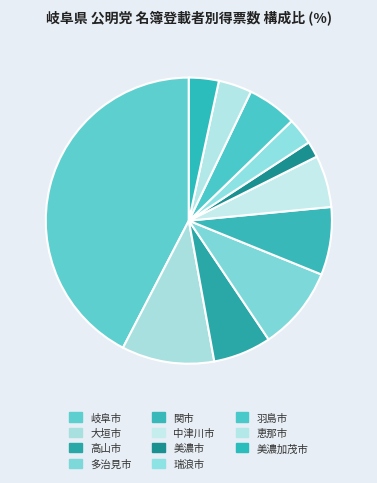

Does 美濃加茂市 account for over 50% of the chart?

No